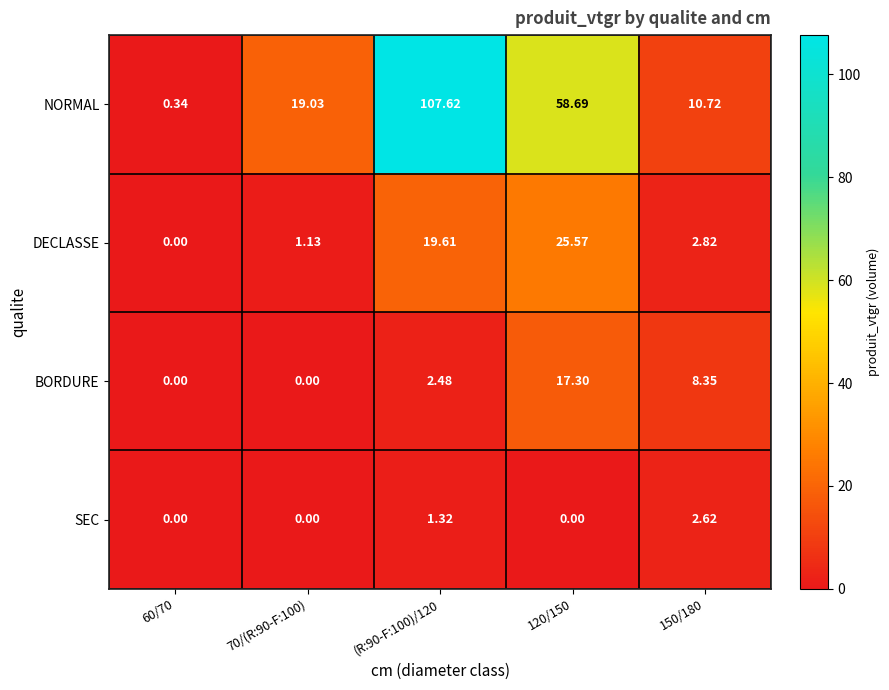

Rank the series by their maximum value, from highest to lowest.

NORMAL, DECLASSE, BORDURE, SEC